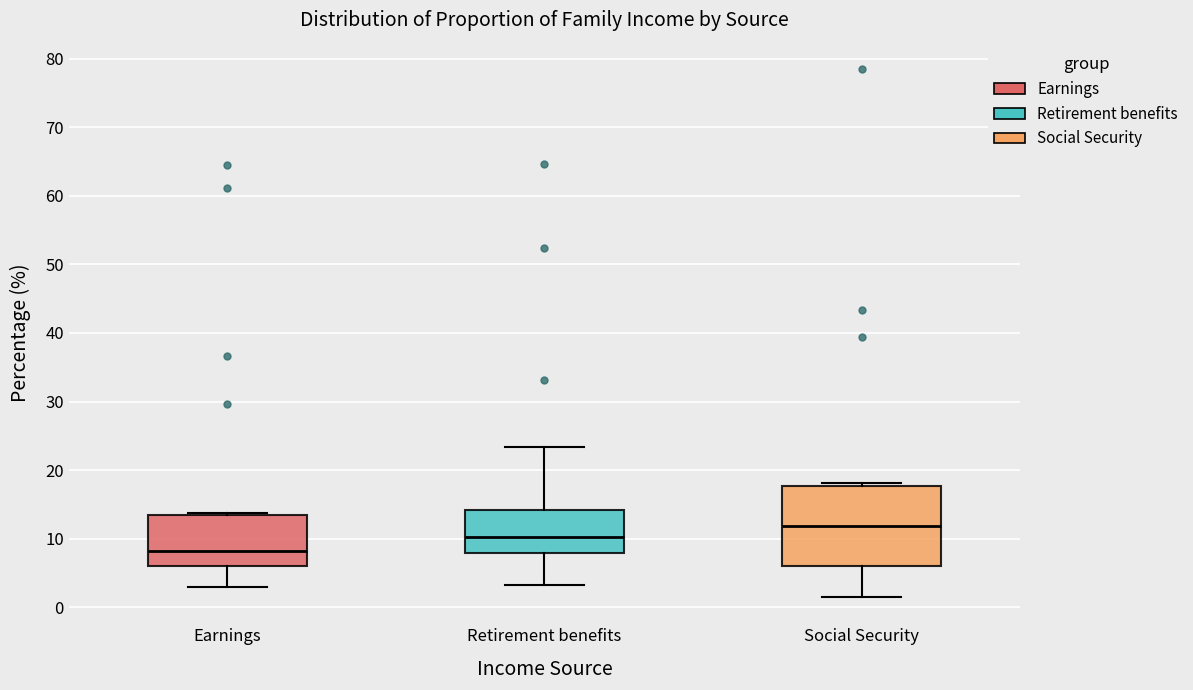

Where is the lower edge of the box for Retirement benefits on the y-axis? The values are not printed on the chart, so give them approximately, as read against the axis.

8